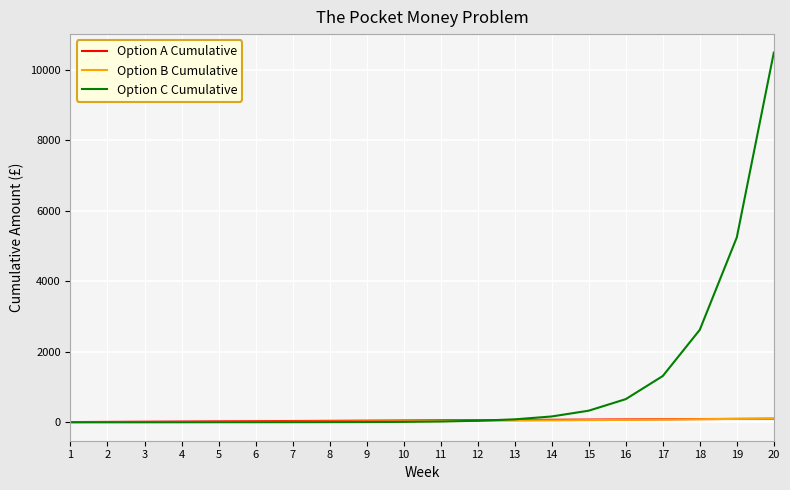

At which category is the sum across all series the highest?

20